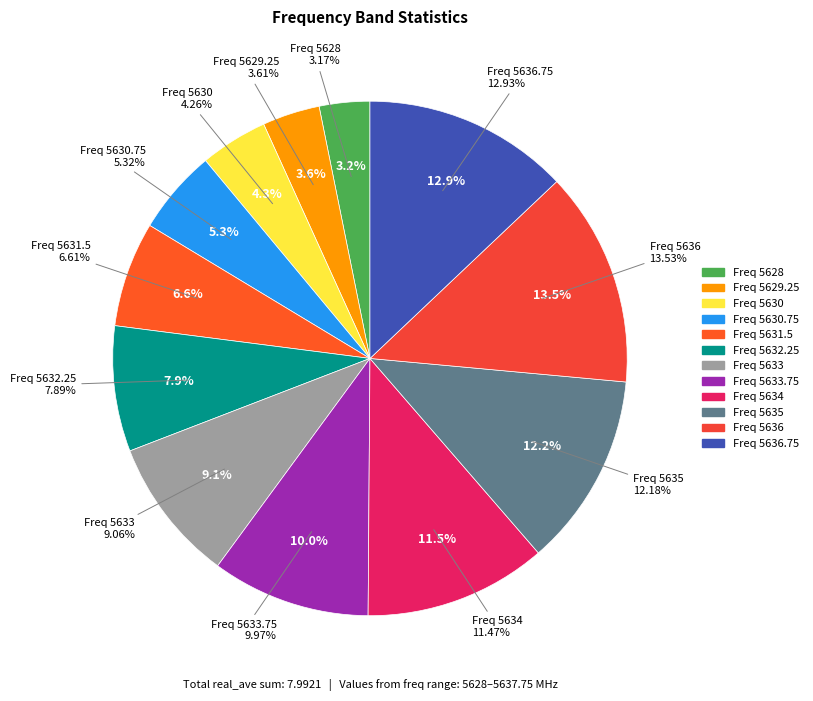

To the nearest percent, what is the combined percentage of 5628 and 5630.75?

8%